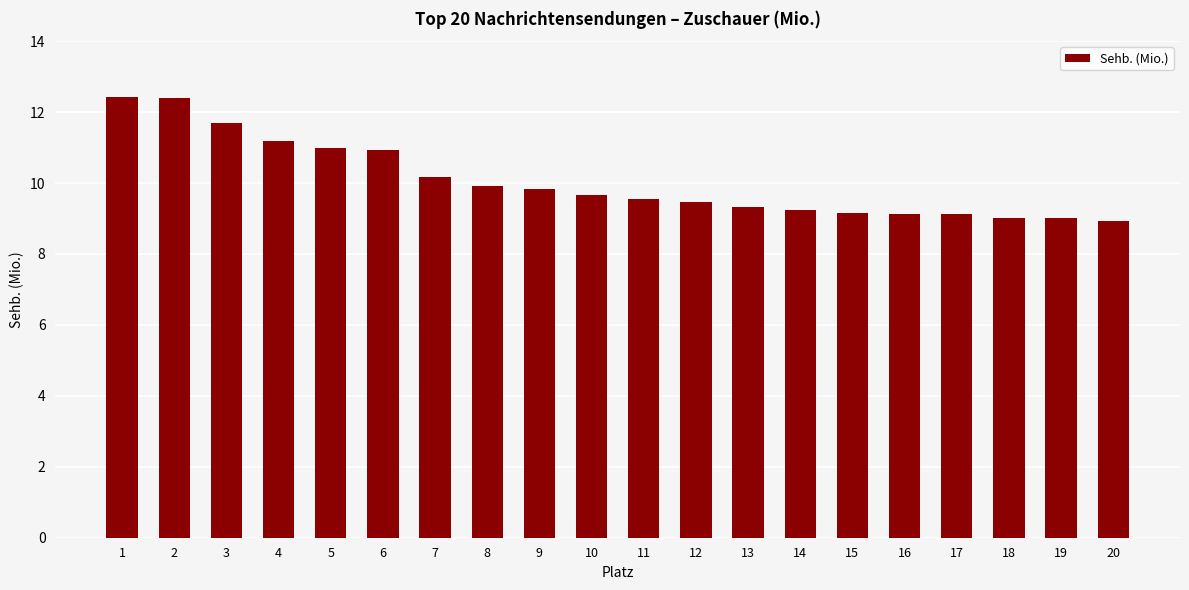

What is the minimum value shown in the chart?

8.9